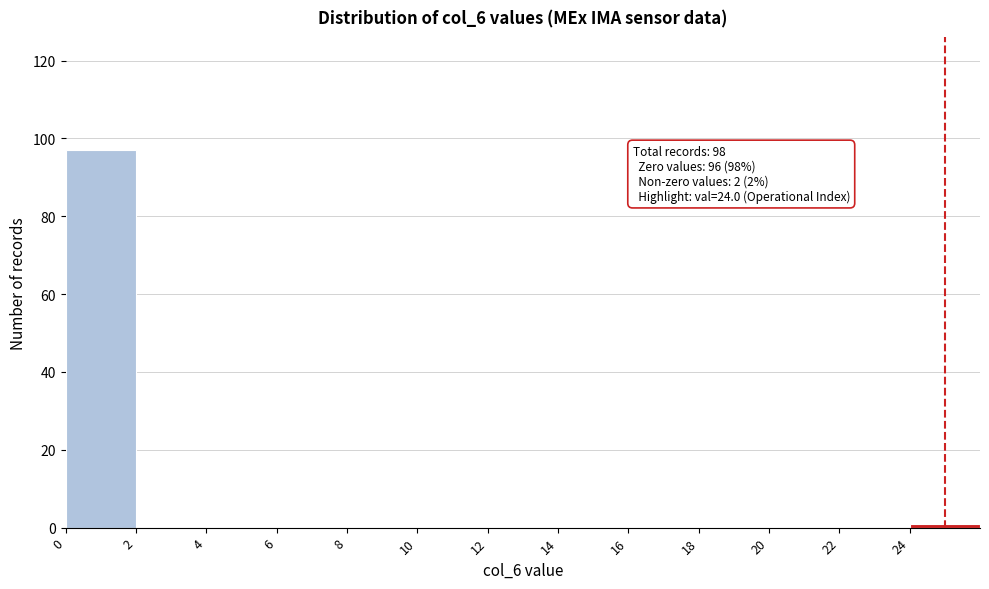

Which range on the x-axis has the tallest bar?

0 to 2